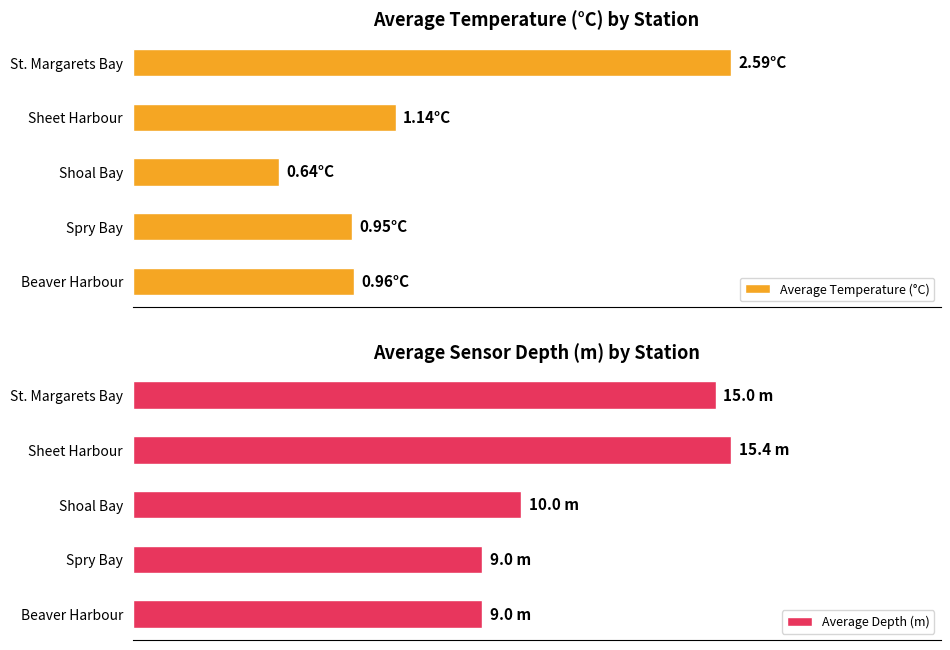

Which series has the widest spread of values?

Average Depth (m)